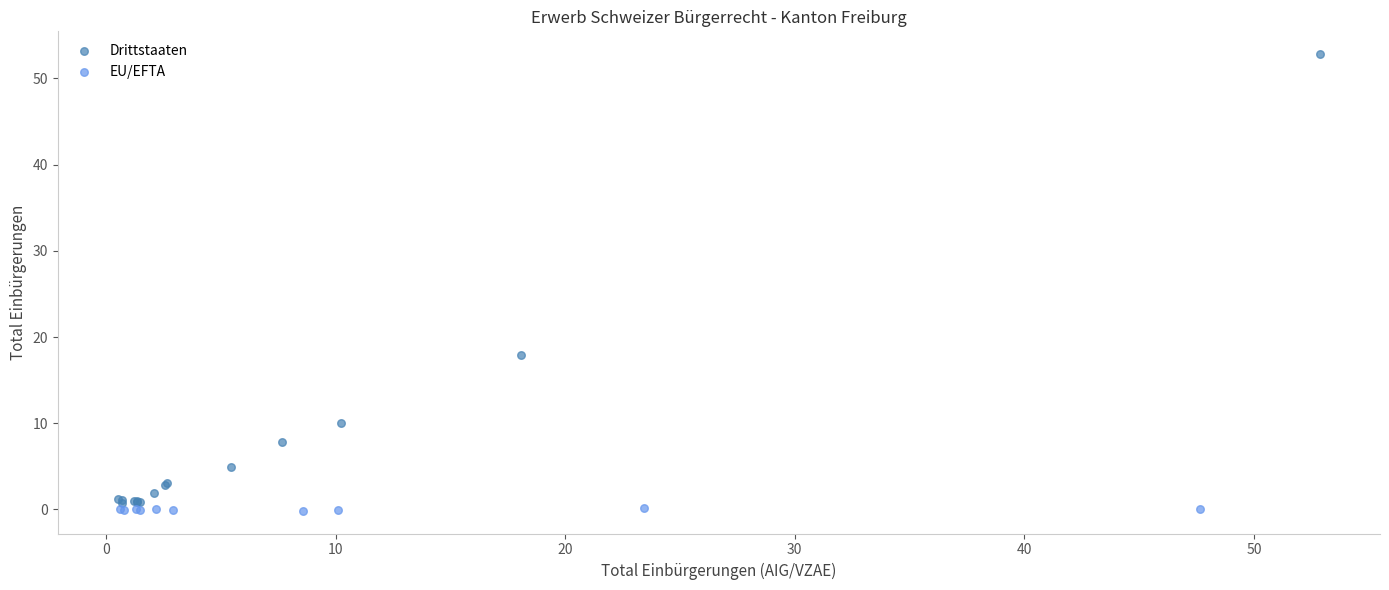

Which series has the widest spread of Y values?

Drittstaaten